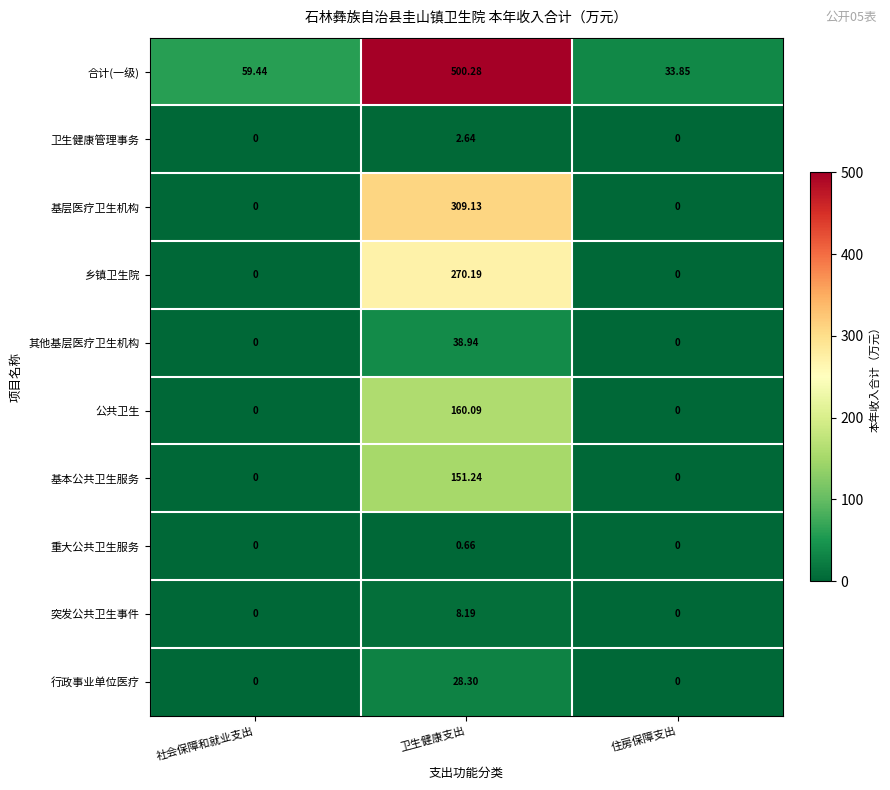

Rank the series by their maximum value, from highest to lowest.

合计(一级), 基层医疗卫生机构, 乡镇卫生院, 公共卫生, 基本公共卫生服务, 其他基层医疗卫生机构, 行政事业单位医疗, 突发公共卫生事件, 卫生健康管理事务, 重大公共卫生服务